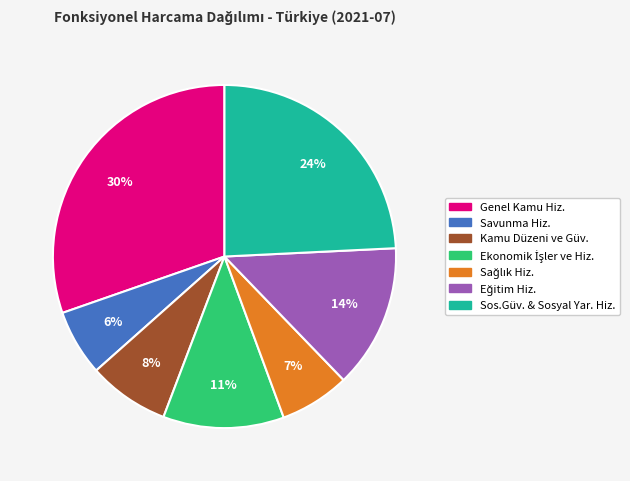

Count the number of slices in the pie.

7